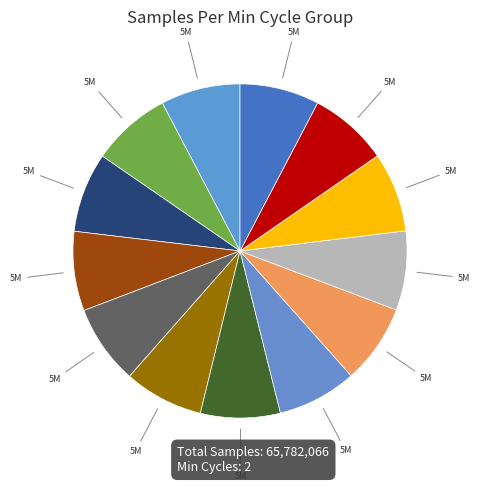

Count the number of slices in the pie.

13